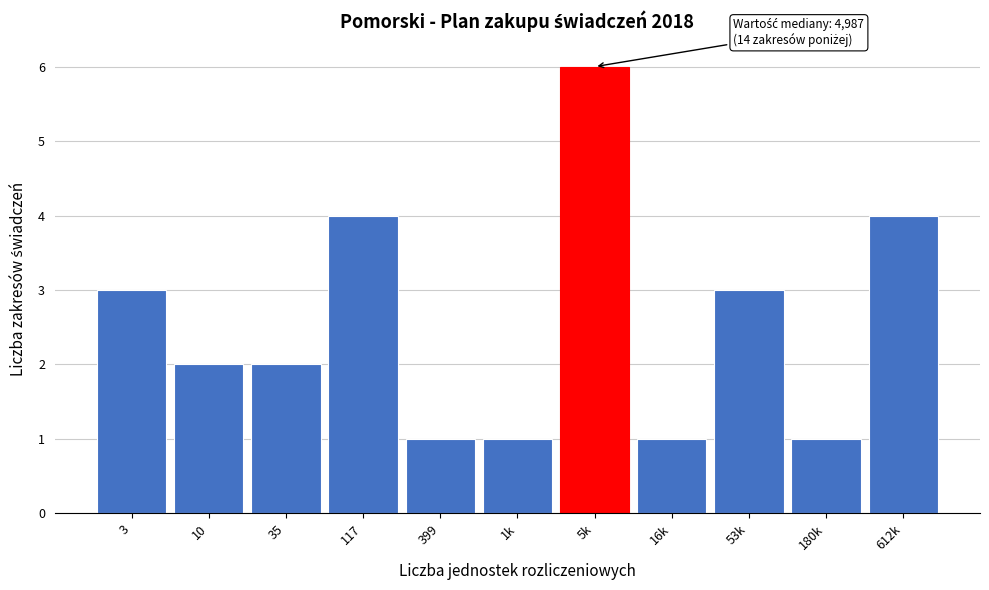

Reading left to right, list all the values displayed in this chart.

3	2	2	4	1	1	6	1	3	1	4